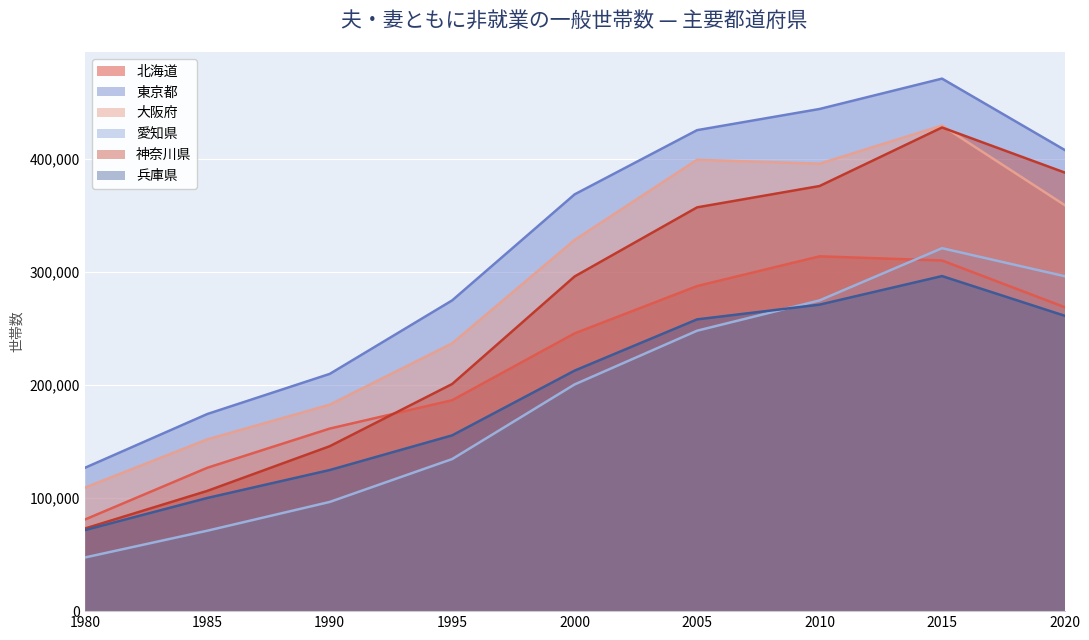

What are all the series names shown in the legend?

北海道, 東京都, 大阪府, 愛知県, 神奈川県, 兵庫県